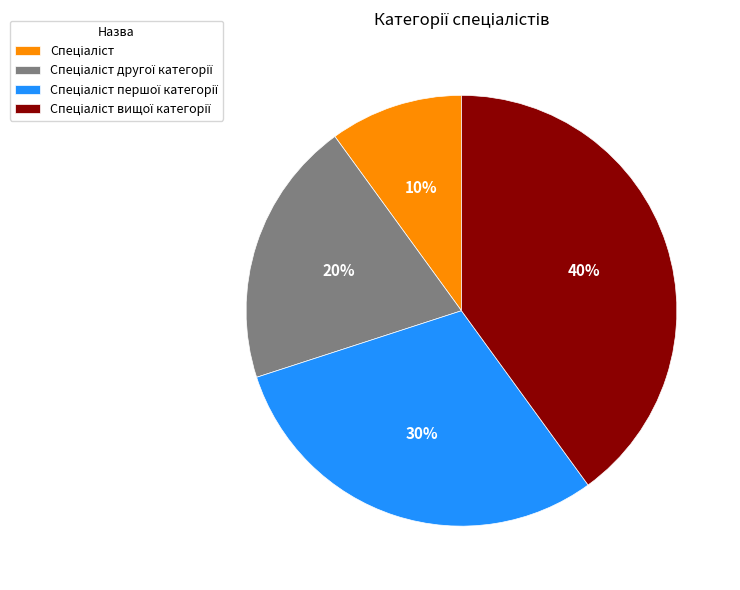

To the nearest percent, what is the difference between the largest and smallest slice percentages?

30%